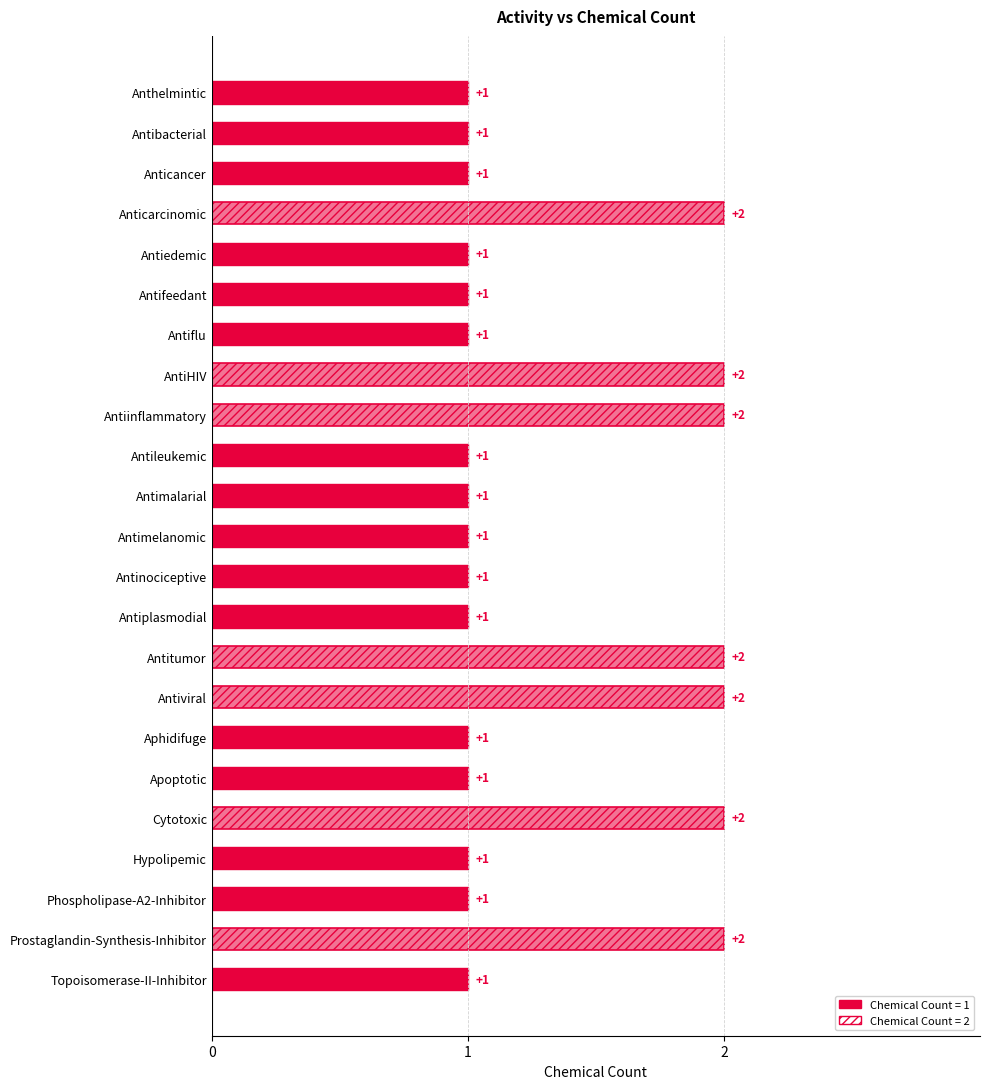

What is the sum of all values?

30